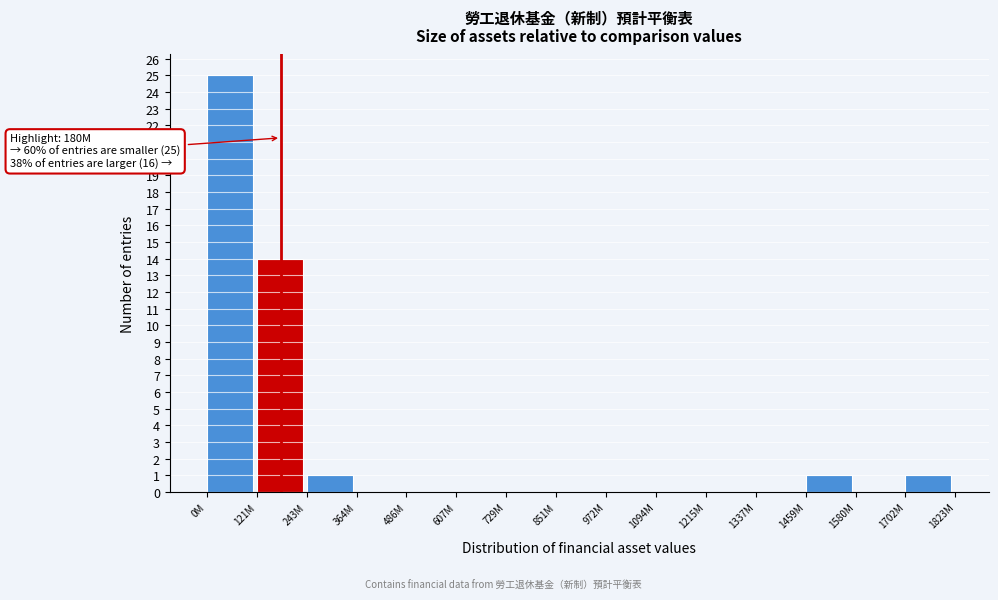

Reading left to right, list all the values displayed in this chart.

0M=25	121M=14	243M=1	364M=0	486M=0	607M=0	729M=0	851M=0	972M=0	1094M=0	1215M=0	1337M=0	1459M=1	1580M=0	1702M=1